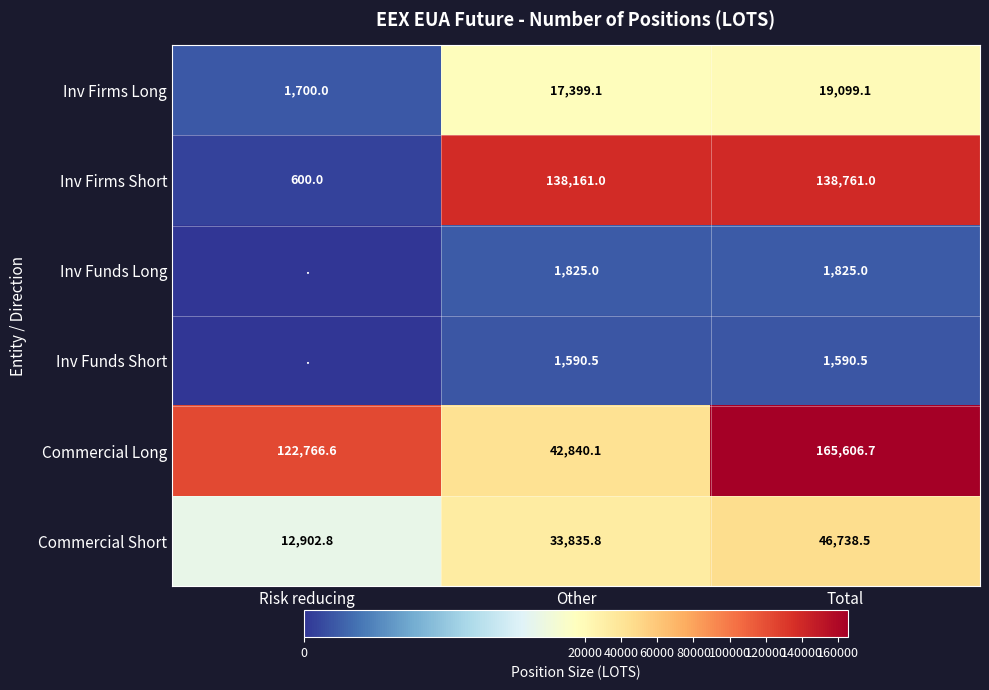

How many categories are shown in the chart?

3